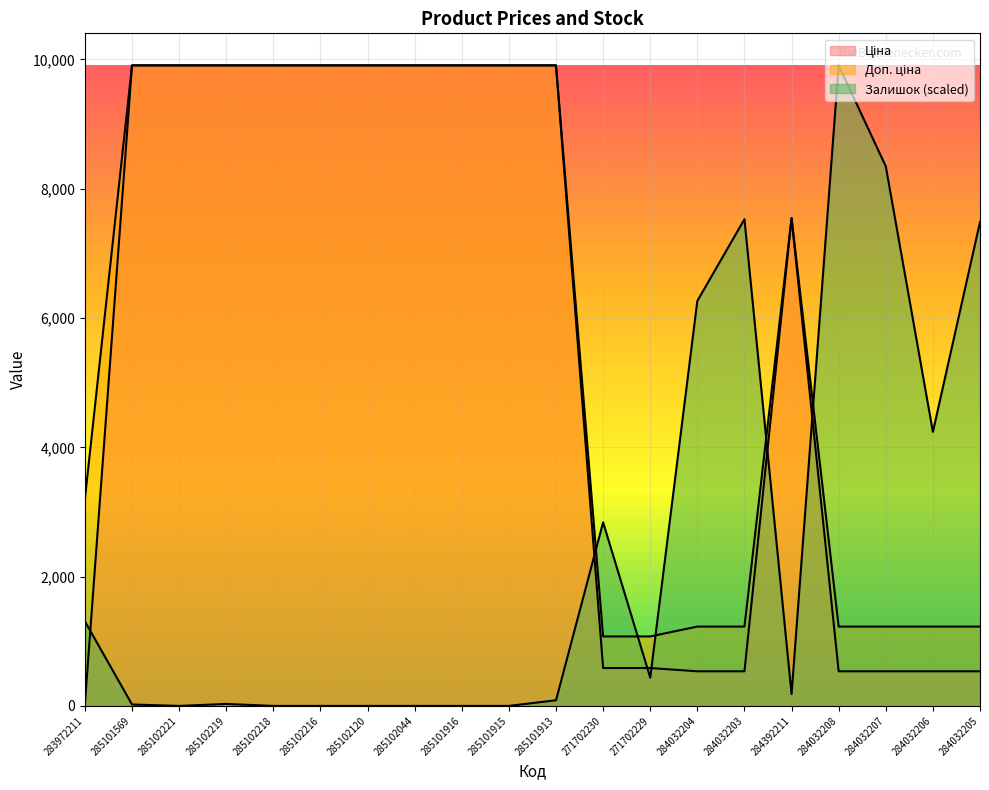

Where is the first local maximum for Доп. ціна?

284392211